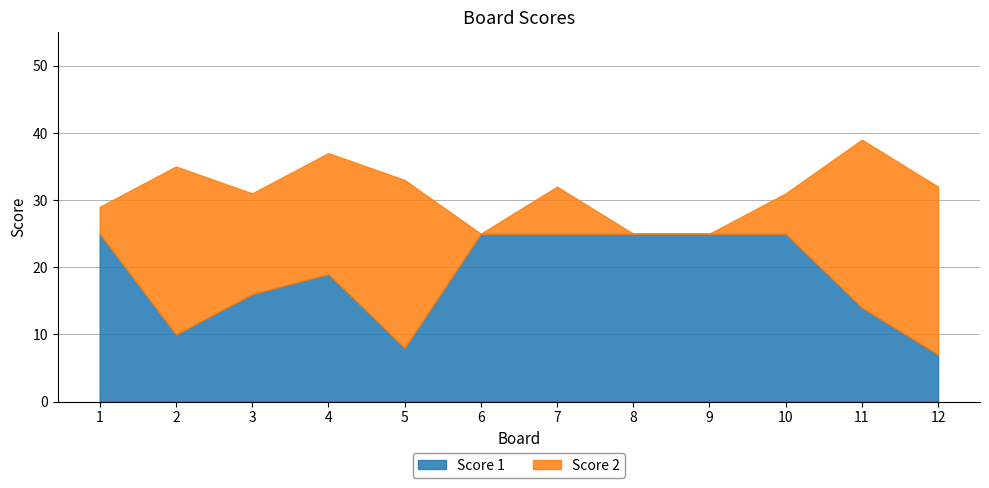

What is the approximate value of Score 2 at 5, to the nearest 10?

20